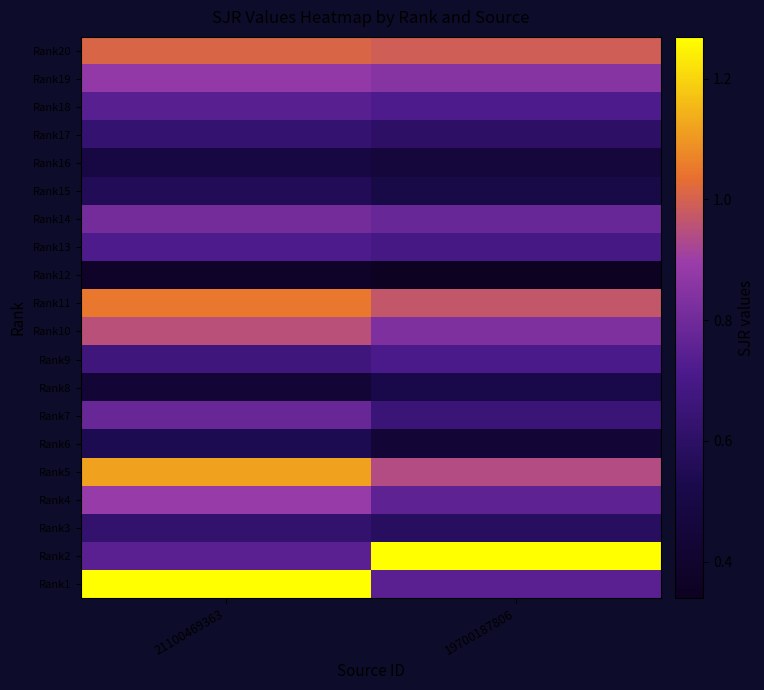

List the series in order of their peak value, highest first.

Rank1, Rank2, Rank5, Rank11, Rank20, Rank10, Rank4, Rank19, Rank14, Rank7, Rank18, Rank13, Rank9, Rank17, Rank3, Rank15, Rank6, Rank8, Rank16, Rank12